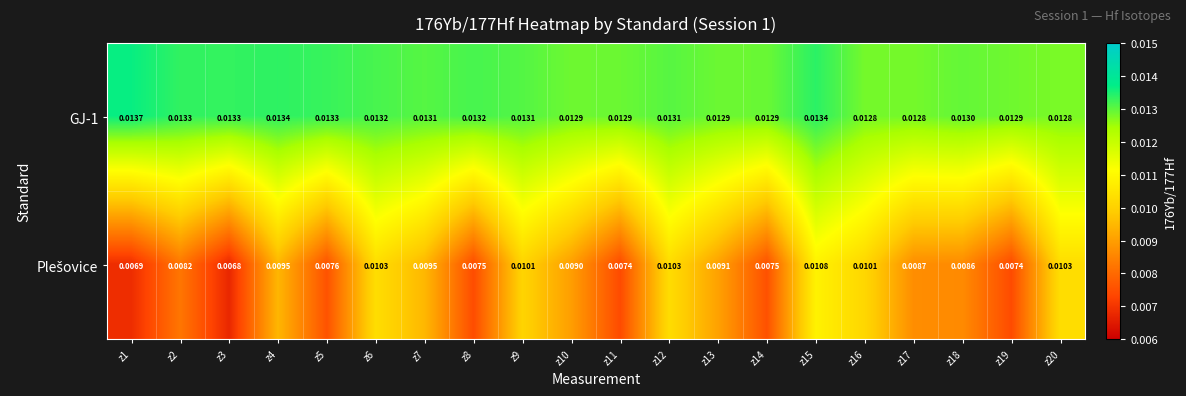

At how many categories does at least one series exceed 0?

20